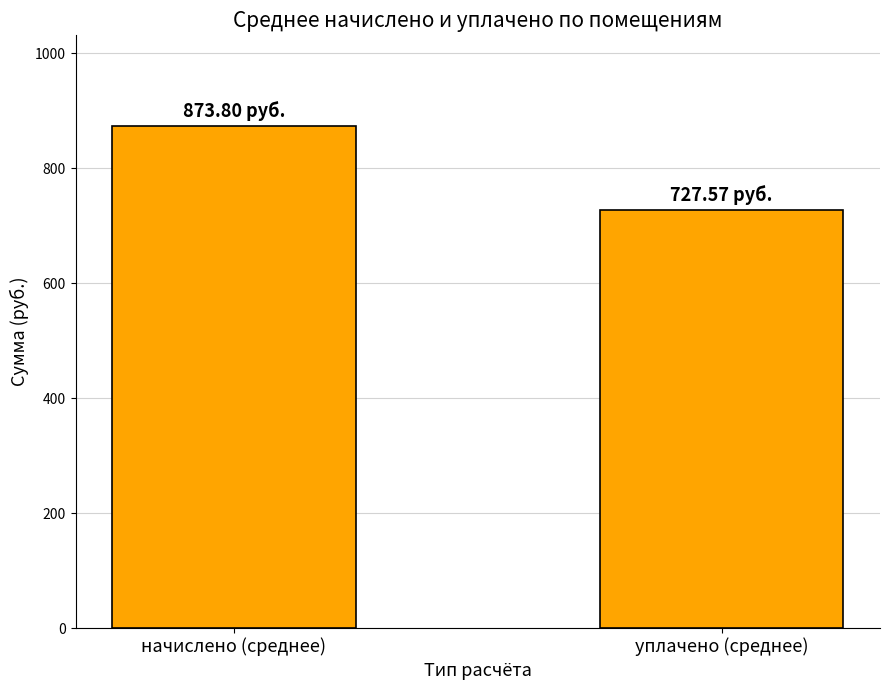

Rank the categories by value from highest to lowest.

начислено (среднее), уплачено (среднее)